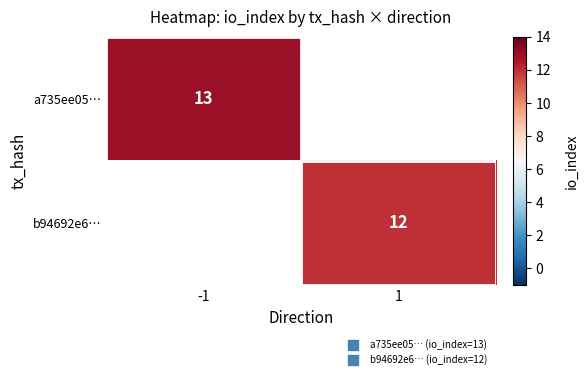

The value of b94692e6… at 1 is 12. True or false?

True